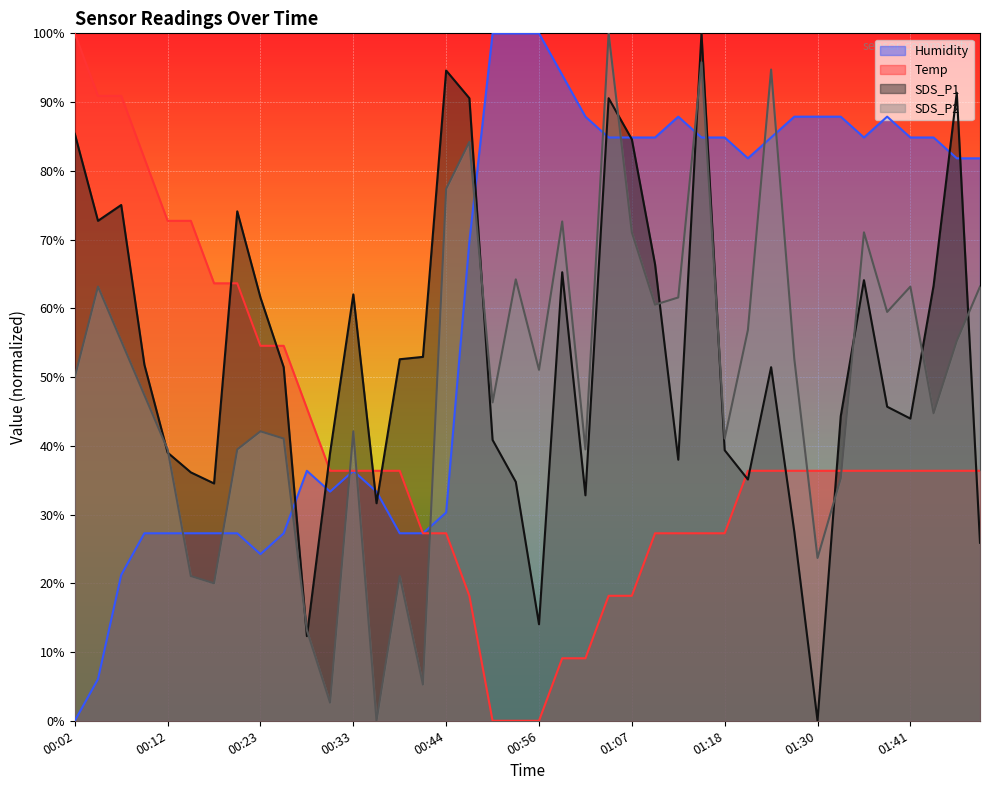

What is the label of the 17th point from the left?

00:44